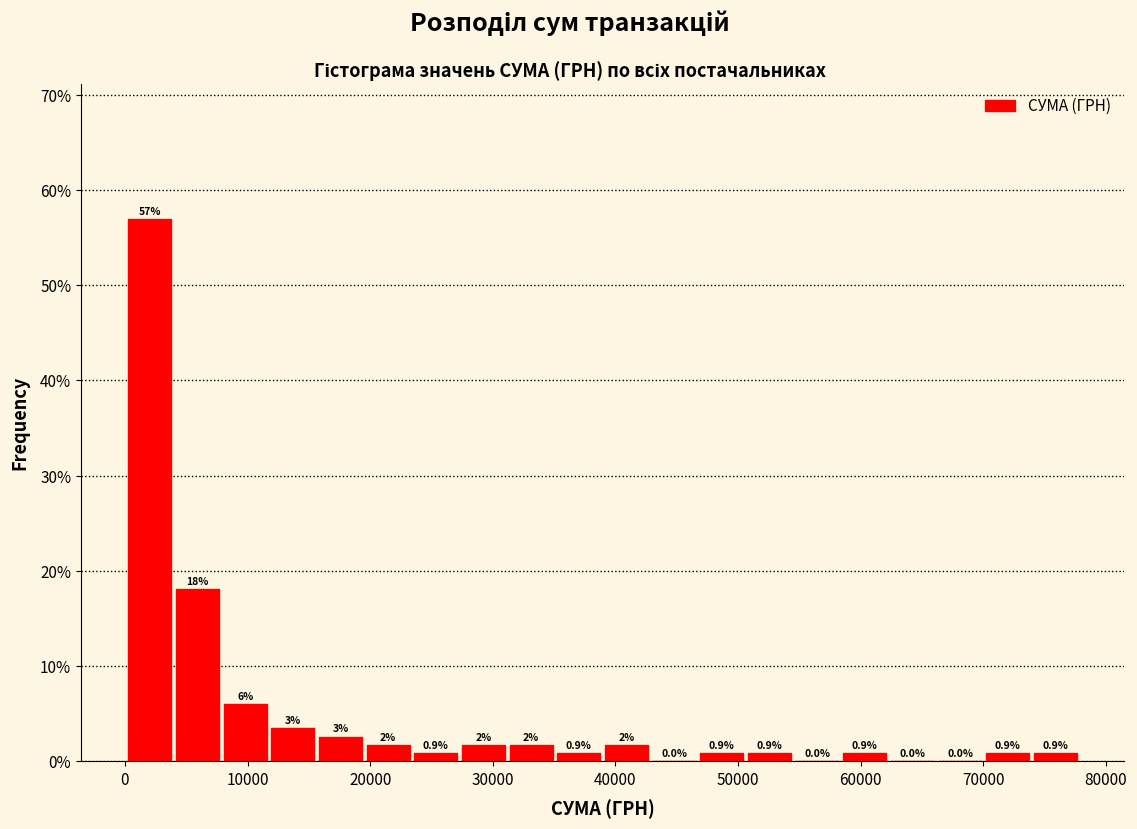

Read against the x-axis, roughly where is the centre of the tallest bar?

2000